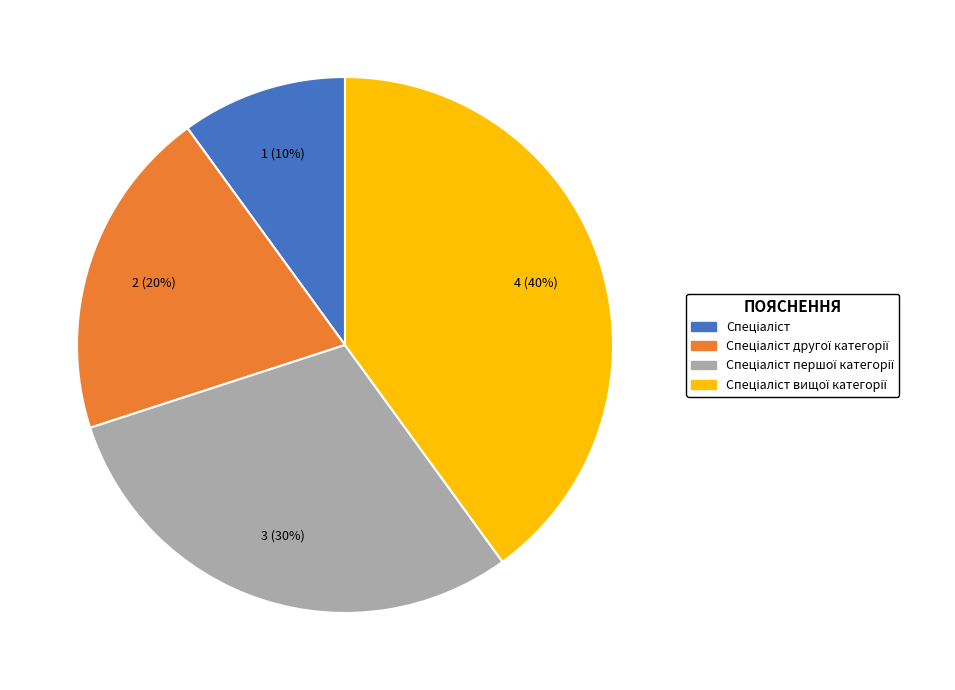

Is there any slice that represents more than half of the pie?

No